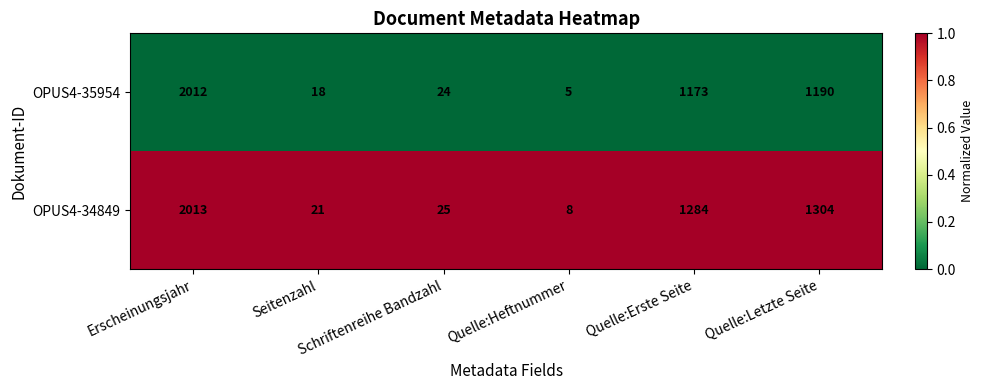

Which series has the largest range (max minus min)?

OPUS4-35954